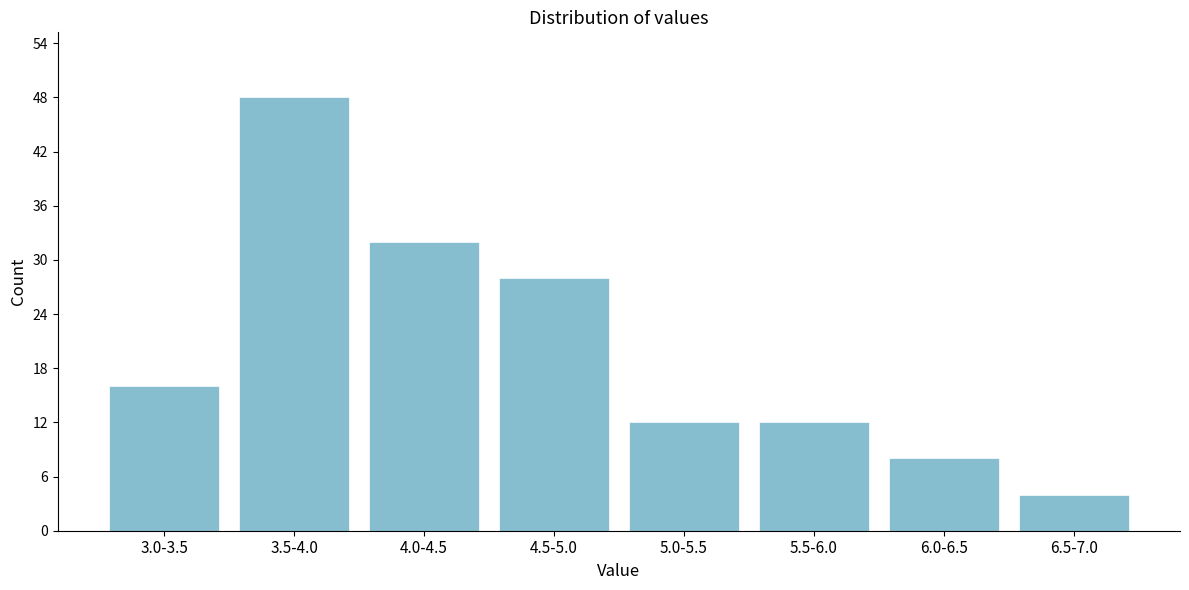

Reading left to right, extract all data points from this chart.

3.0-3.5=16	3.5-4.0=48	4.0-4.5=32	4.5-5.0=28	5.0-5.5=12	5.5-6.0=12	6.0-6.5=8	6.5-7.0=4